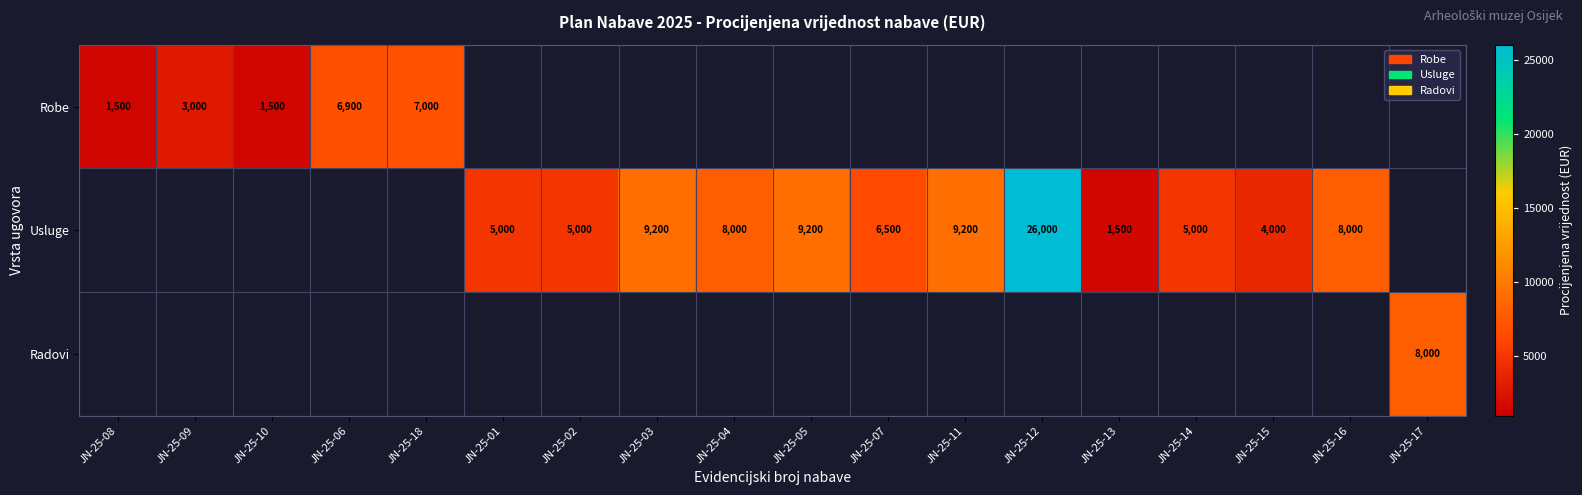

Is it true that Usluge equals 15181.7 at JN-25-11?

False